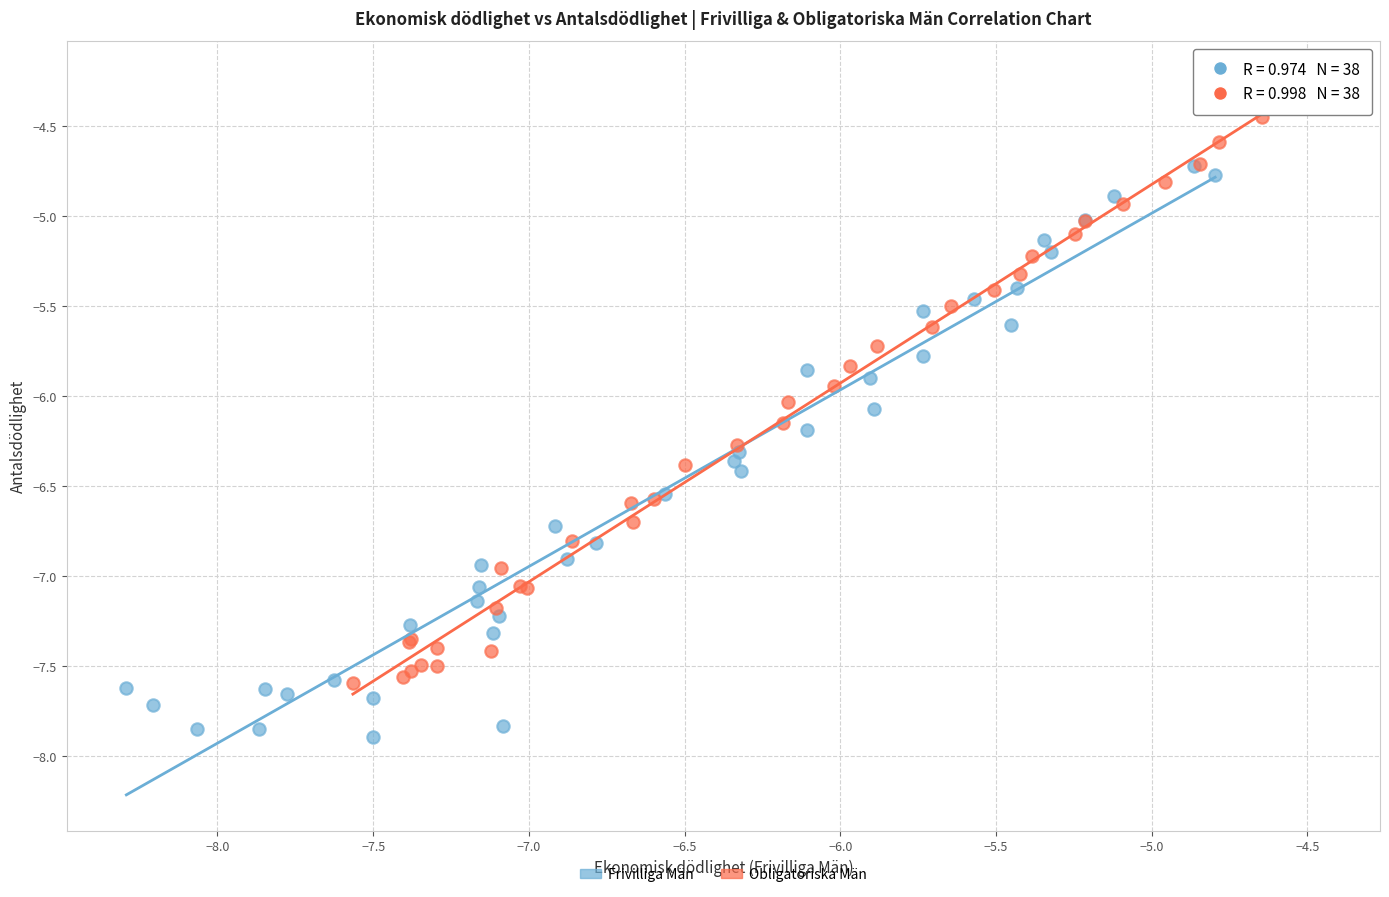

Which series has the largest Y range (max minus min)?

Obligatoriska Män